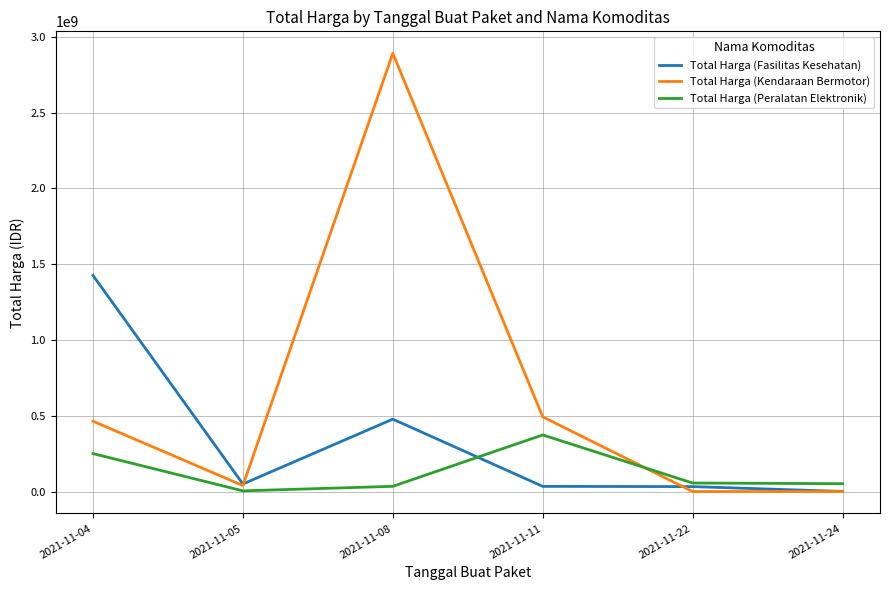

At 2021-11-11, list the series in order from largest to smallest.

Total Harga (Kendaraan Bermotor), Total Harga (Peralatan Elektronik), Total Harga (Fasilitas Kesehatan)